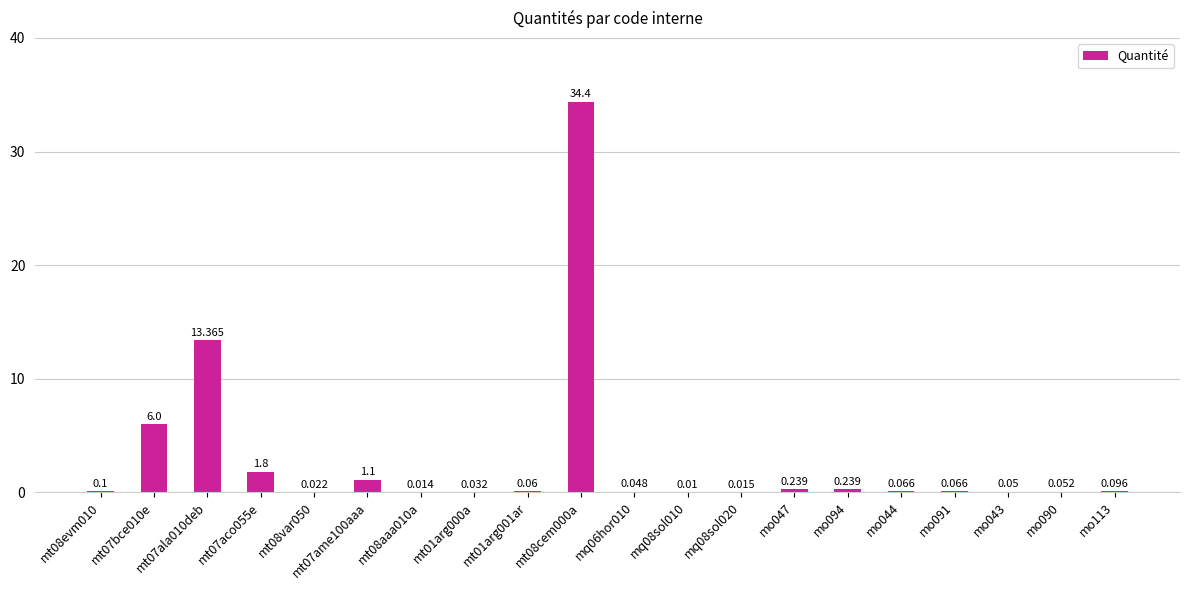

Are the bars horizontal?

No